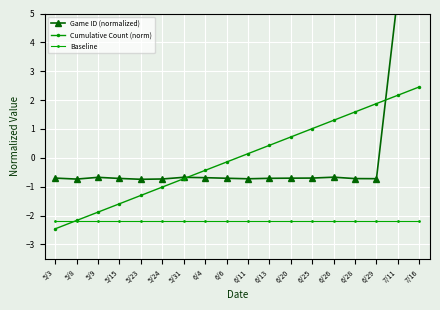

What is the label of the 11th point from the right?

6/4